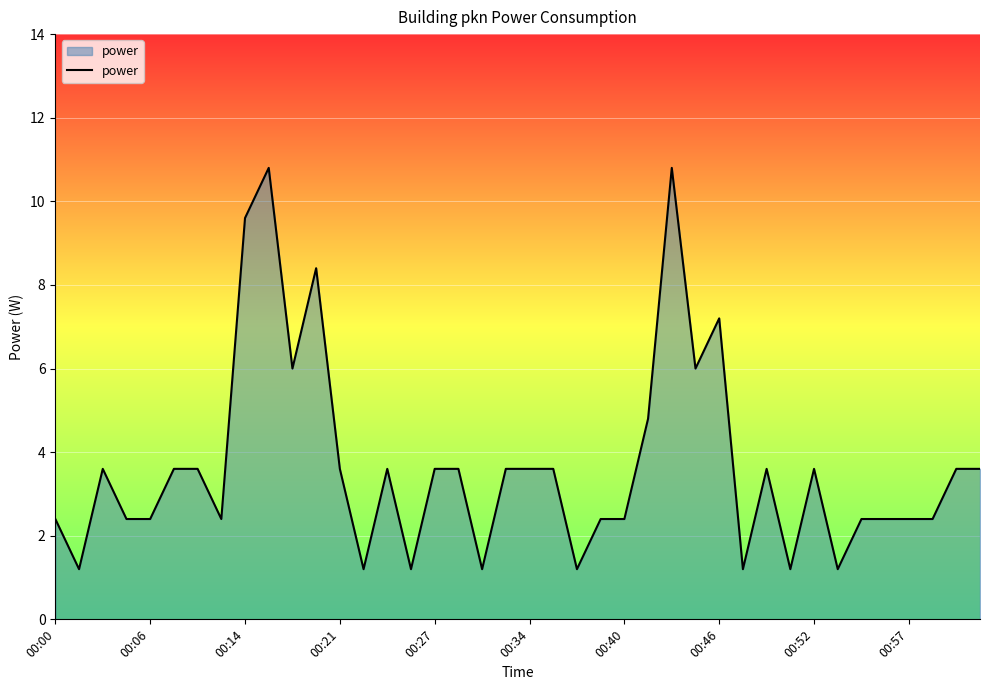

What is the minimum value shown in the chart?

1.2